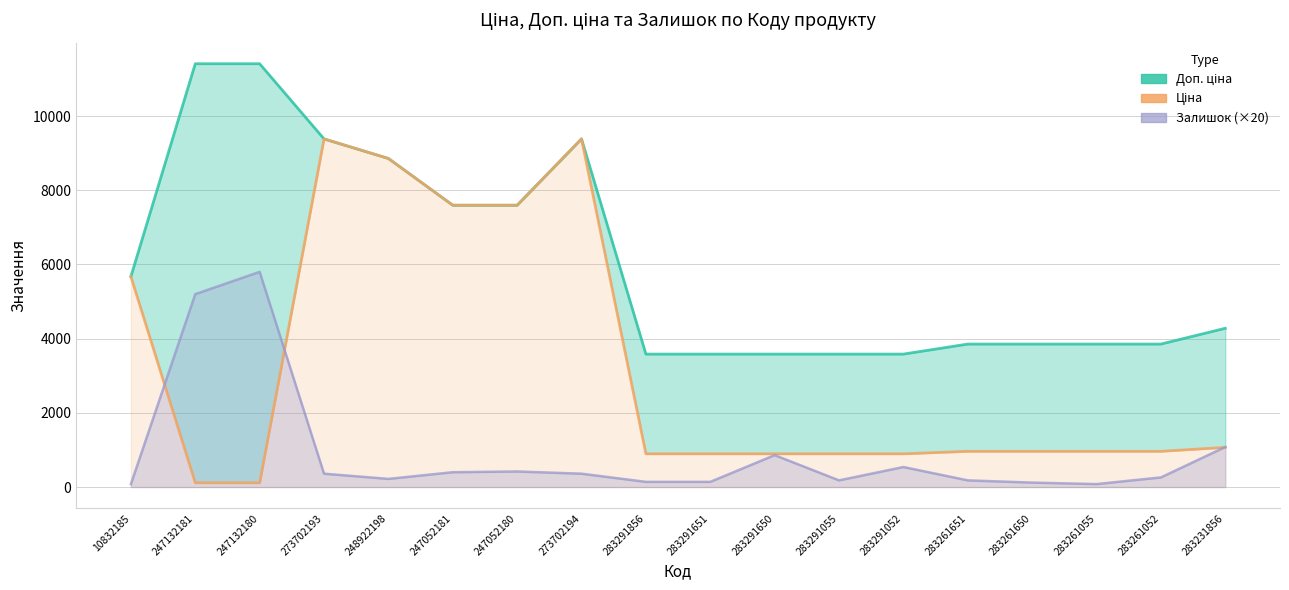

Rank the categories by Залишок (×20) value from highest to lowest.

247132180, 247132181, 283231856, 283291650, 283291052, 247052180, 247052181, 273702193, 273702194, 283261052, 248922198, 283291055, 283261651, 283291856, 283291651, 283261650, 10832185, 283261055